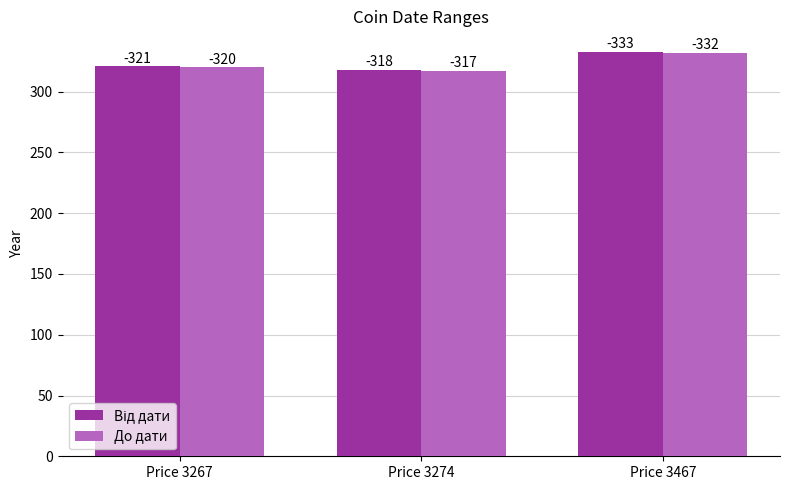

Rank the series by their maximum value, from highest to lowest.

Від дати, До дати